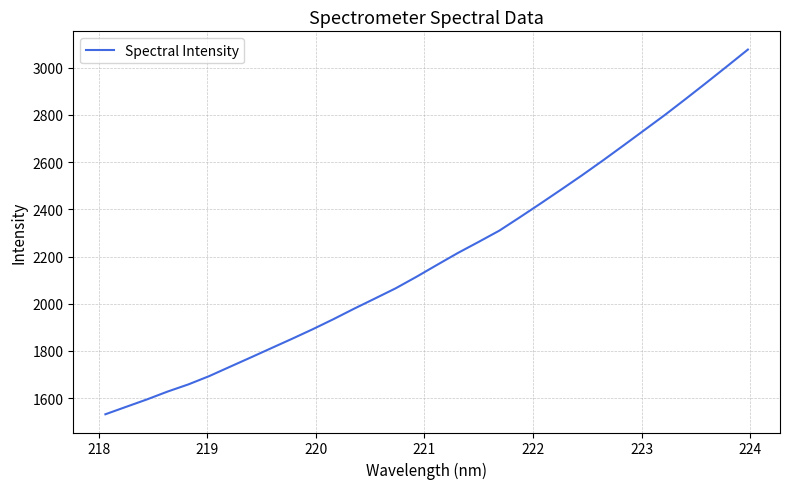

What is the greatest value displayed?

3076.5